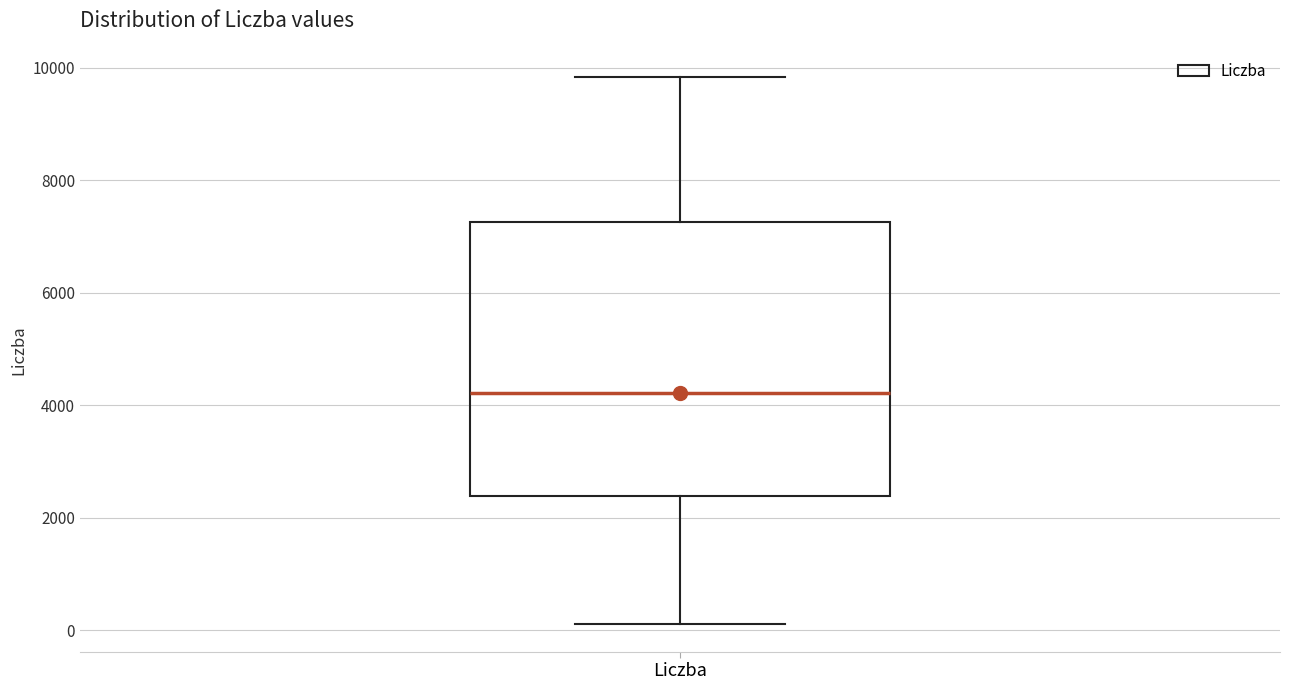

Where does the lower whisker of the box for Liczba end on the y-axis? The values are not printed on the chart, so give them approximately, as read against the axis.

200